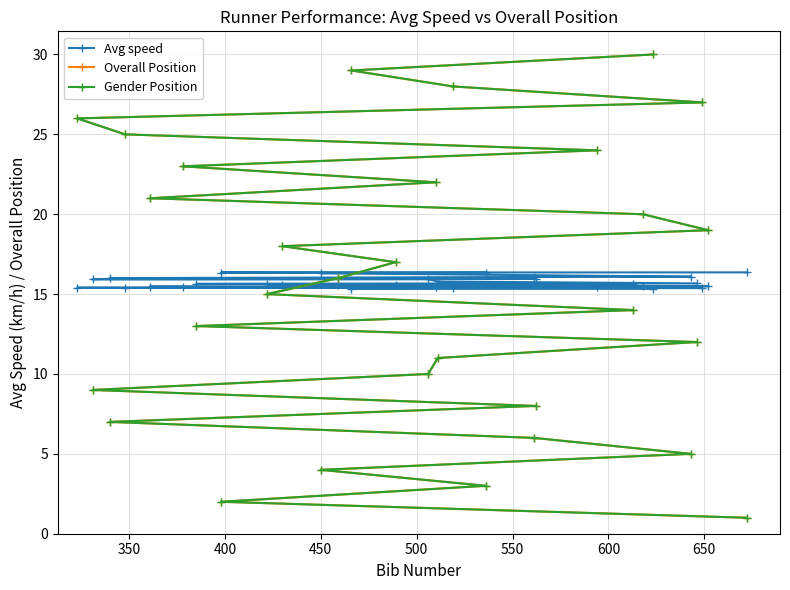

How many categories are shown in the chart?

30